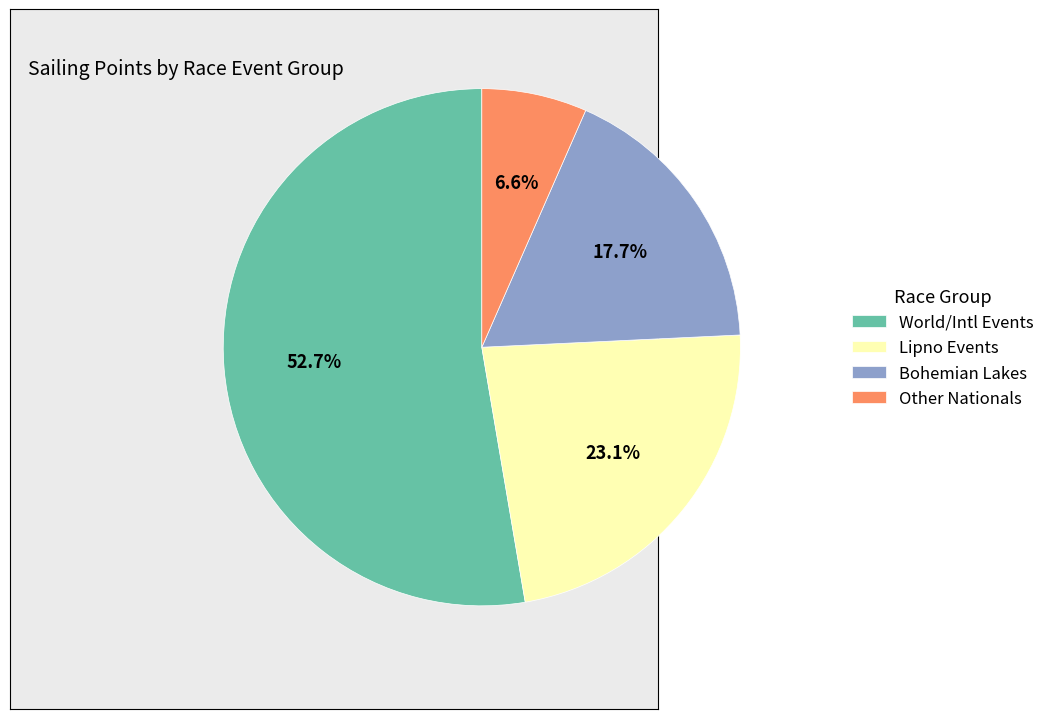

Combined, do Other Nationals and Bohemian Lakes account for over 50%?

No